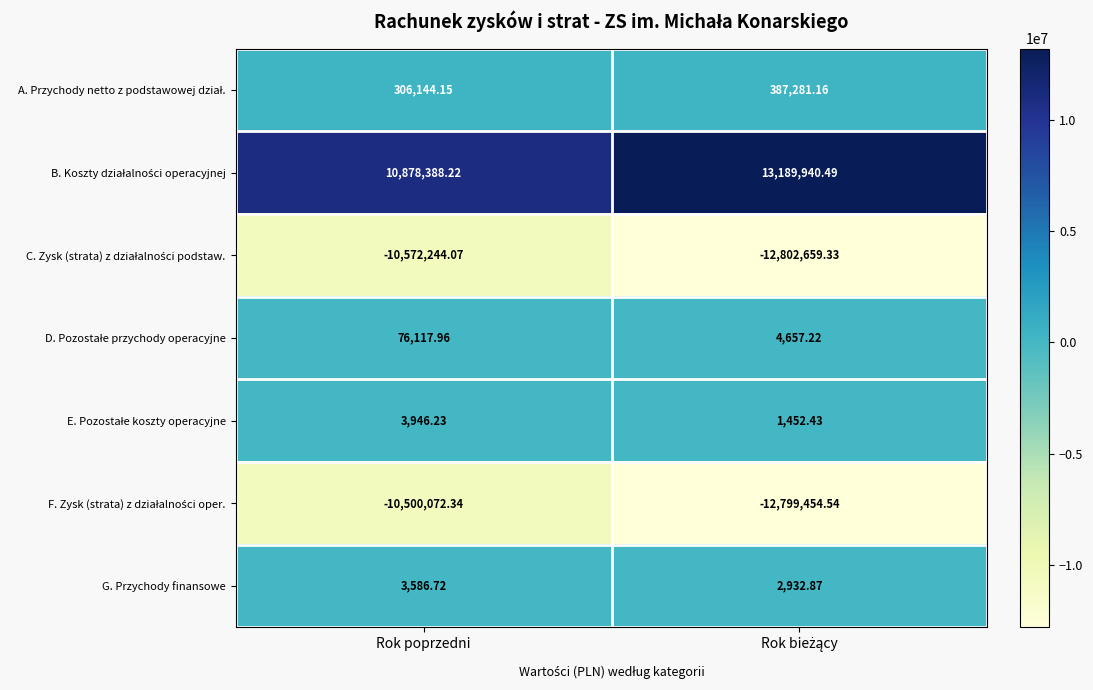

How many distinct data groups are displayed?

7